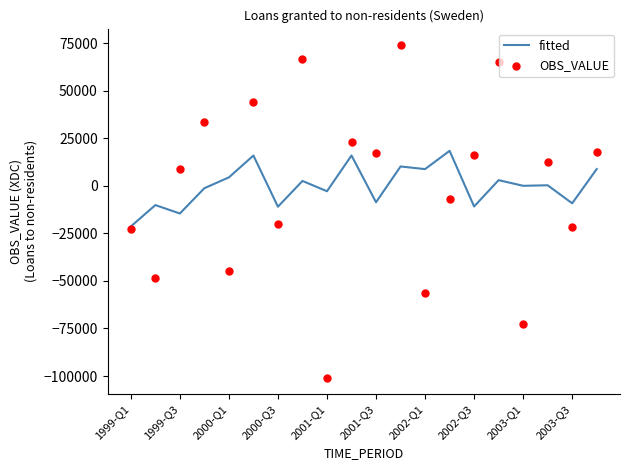

Which series reaches the maximum Y coordinate?

OBS_VALUE